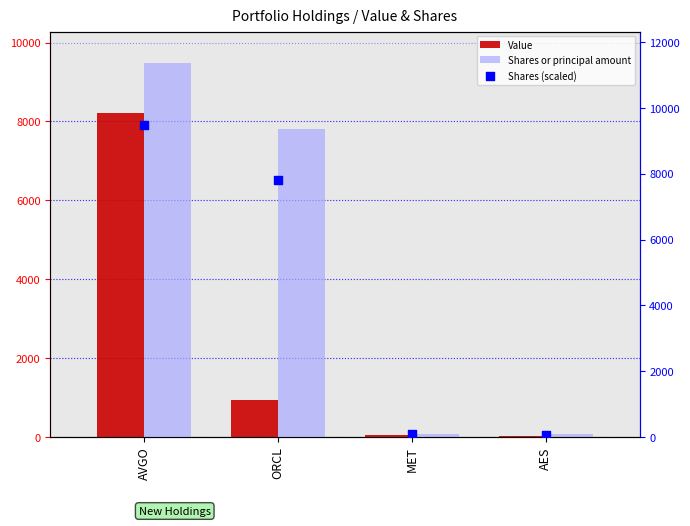

At which category is the sum across all series the highest?

AVGO